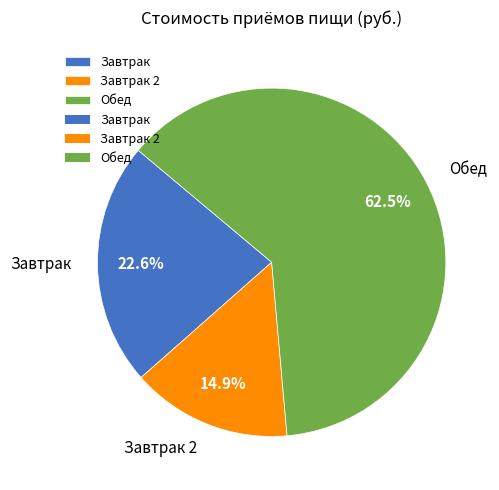

Rank the categories by value from lowest to highest.

Завтрак 2, Завтрак, Обед